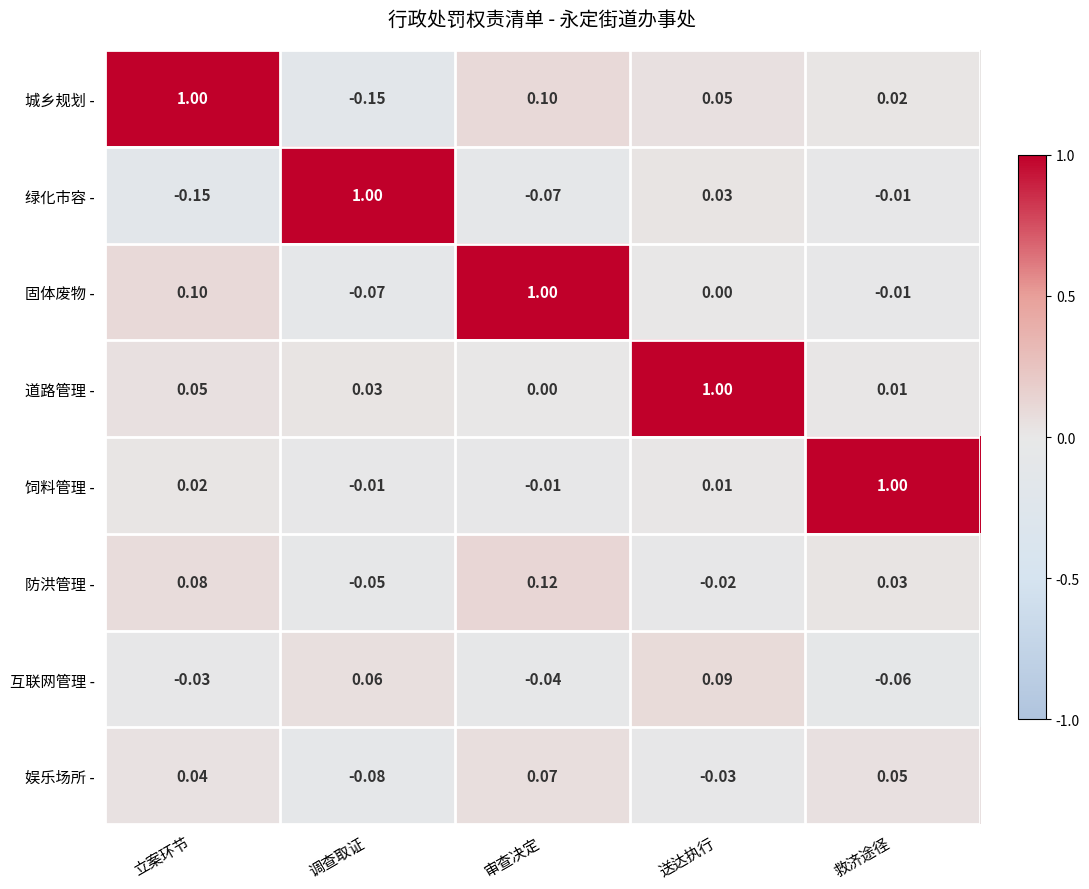

Where does the 互联网管理 - series first go above 0?

调查取证